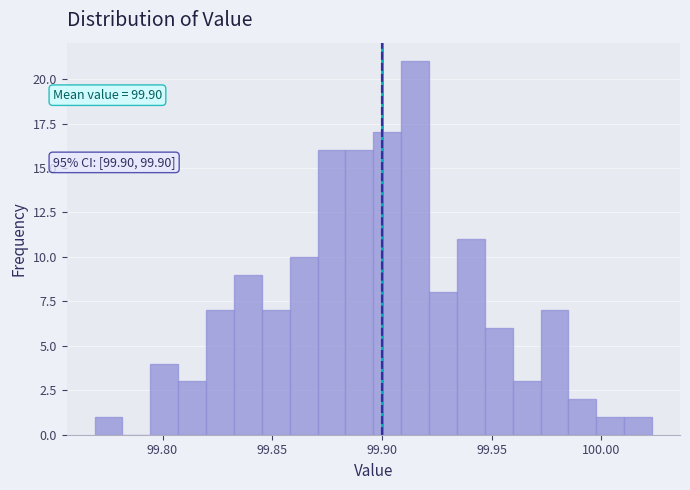

Read against the x-axis, roughly where is the centre of the tallest bar?

99.915